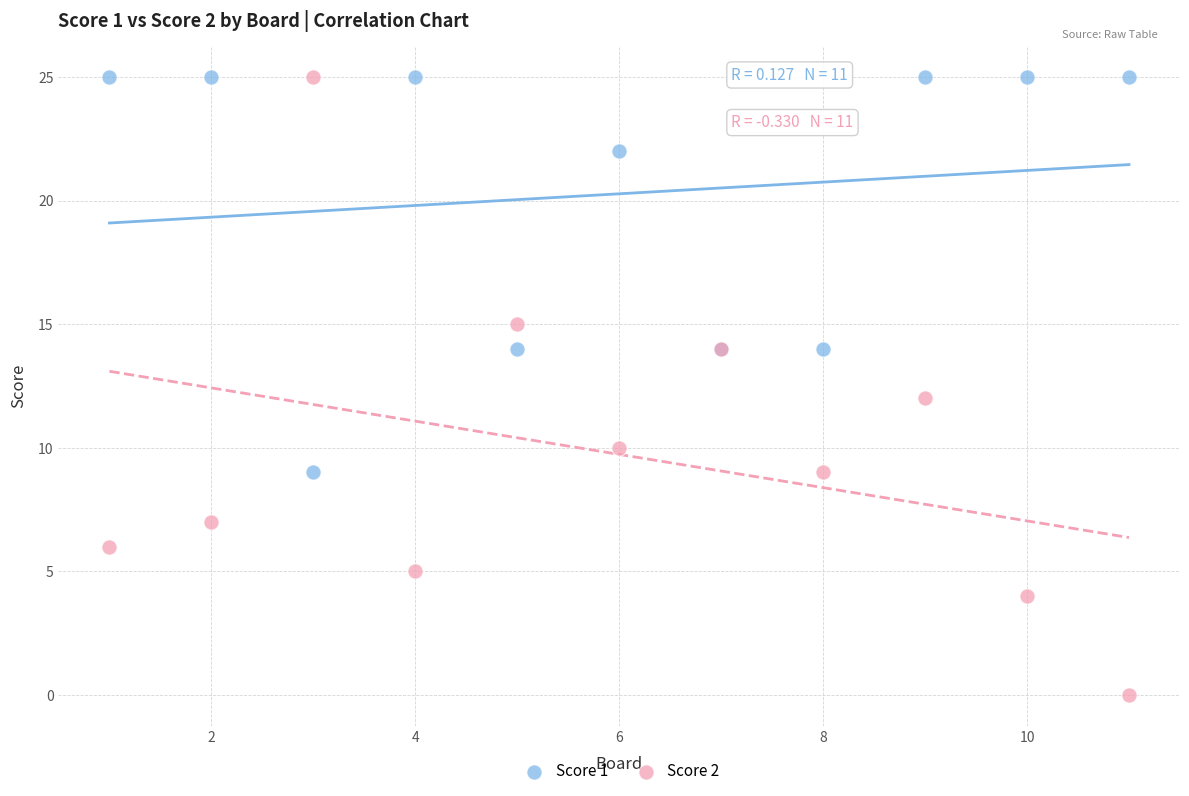

What is the X range (max minus min) for the scatter plot?

10